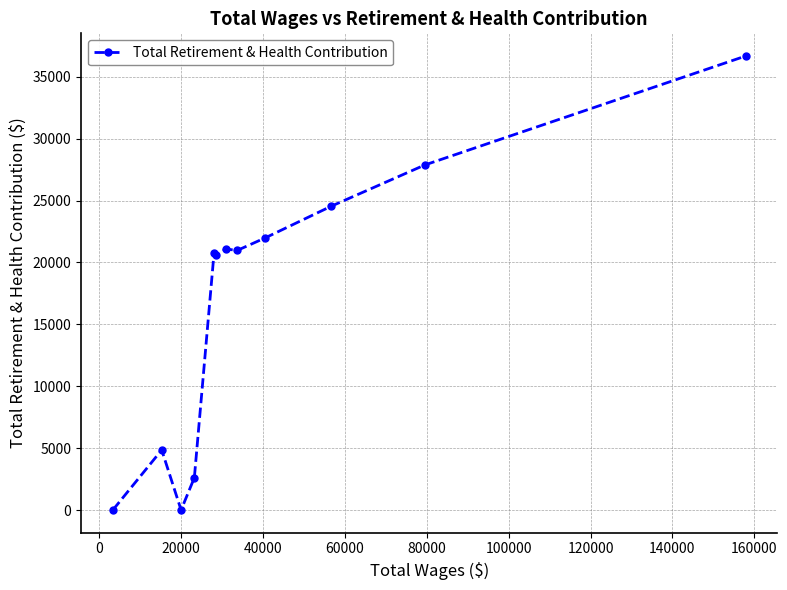

True or false: the data has more than 0 interior local peaks.

True